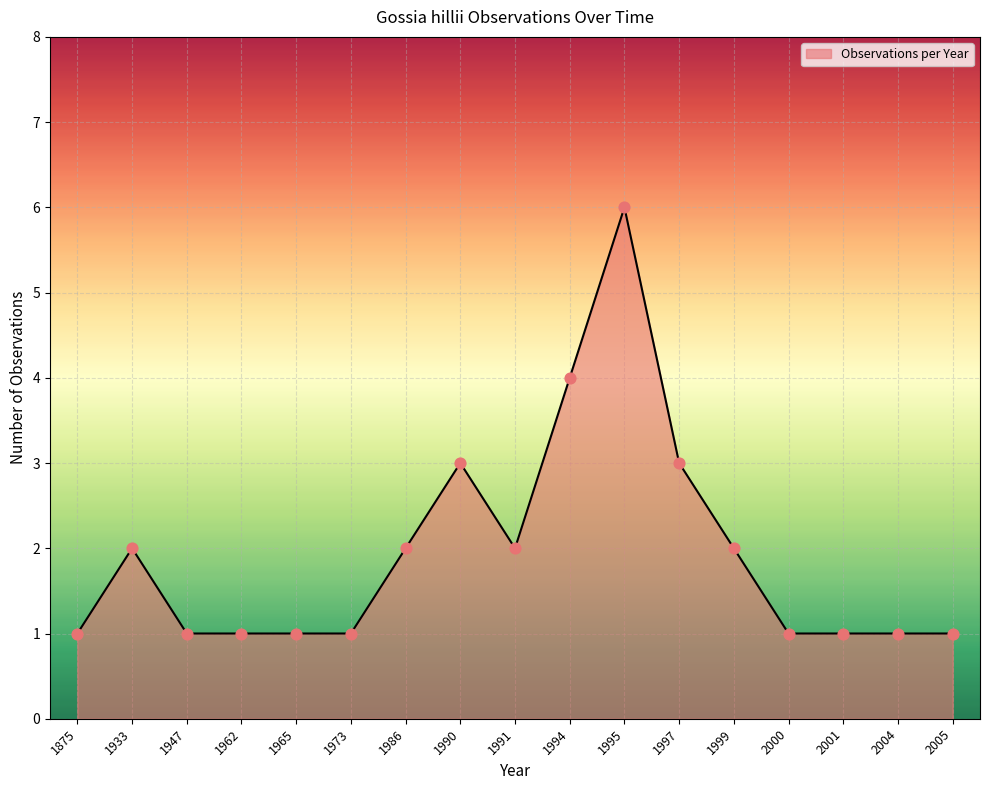

What is the change in value from 1995 to 2004?

-5